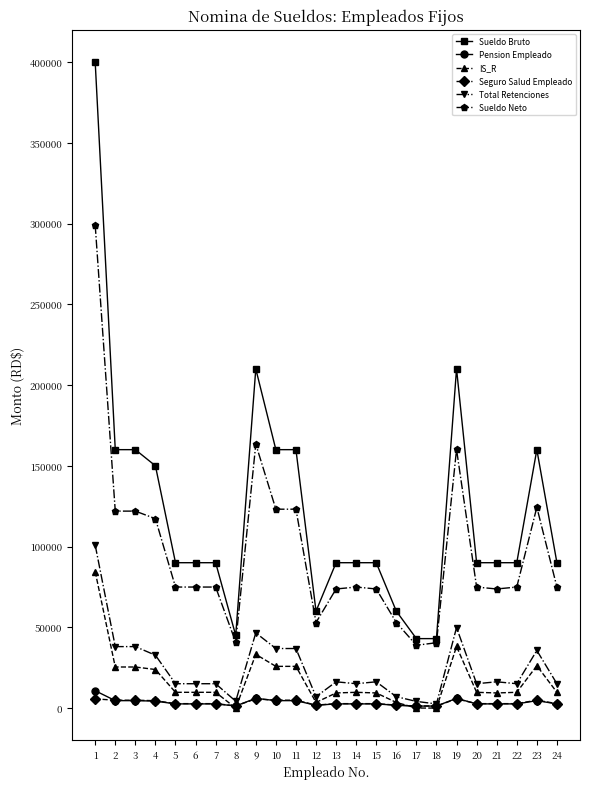

Read the Seguro Salud Empleado value at 5.

2736.0